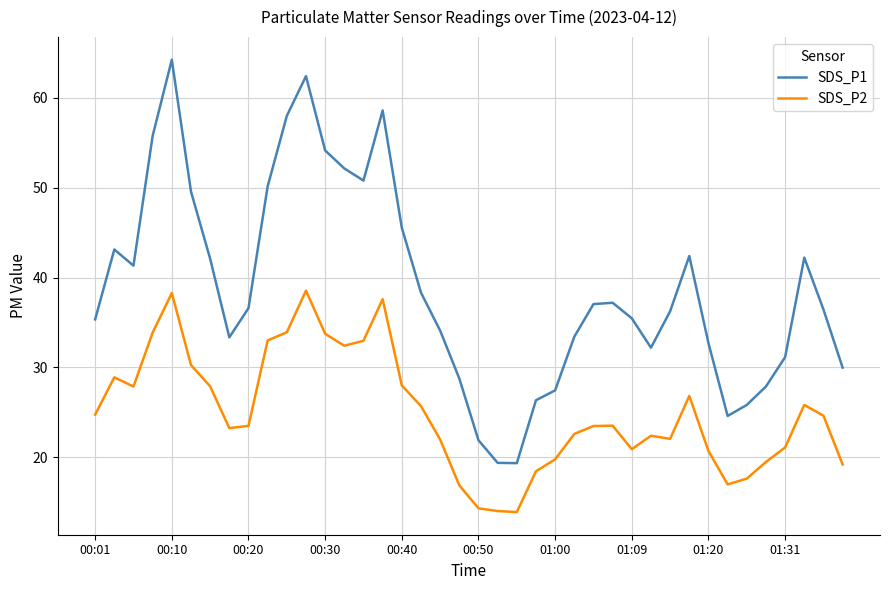

Does the chart display data point markers on the line(s)?

No